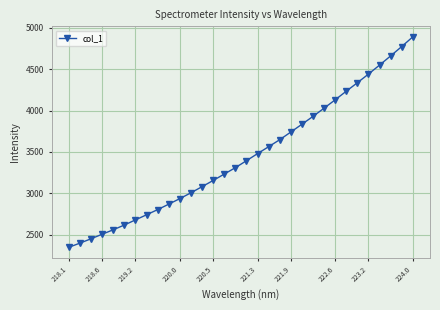

What is the value of the 23rd point from the left?

3929.6